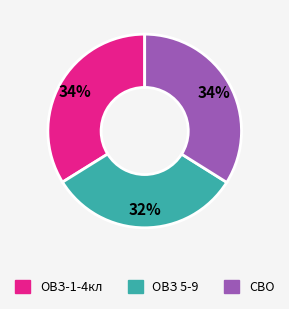

Is there a majority slice in this chart?

No